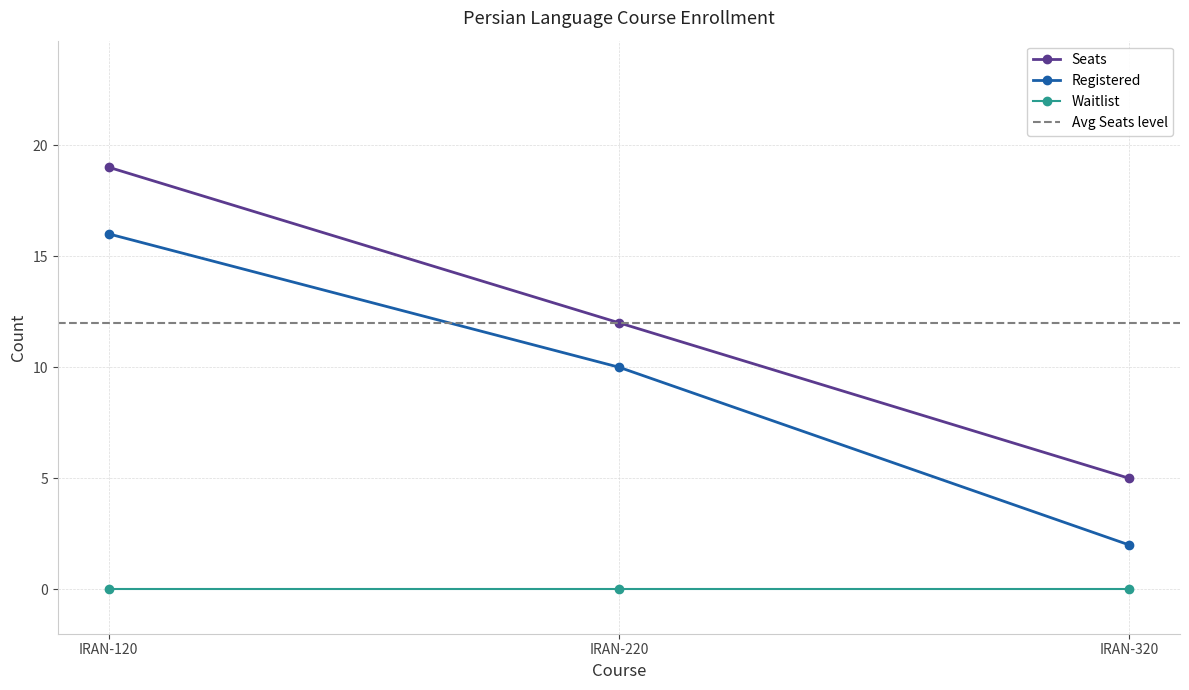

Between IRAN-220 and IRAN-320, which series saw the biggest shift?

Registered